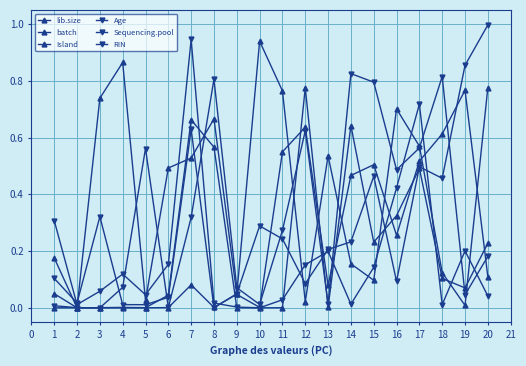

Count the number of categories in the chart.

20